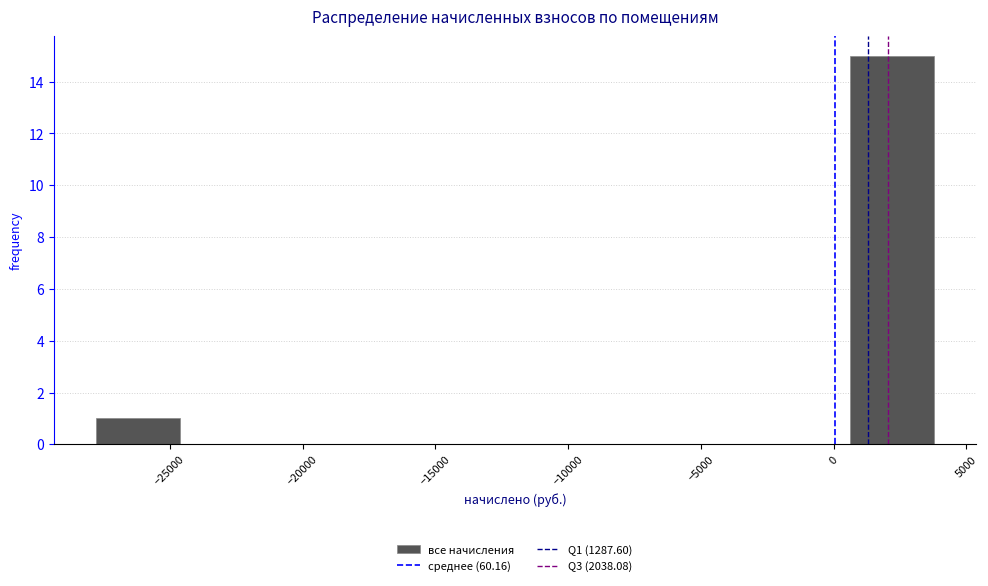

What is the height of the bar covering 500 to 4000 on the x-axis? Neither the bar edges nor the heights are printed on the chart, so give them approximately, as read against the axes.

15